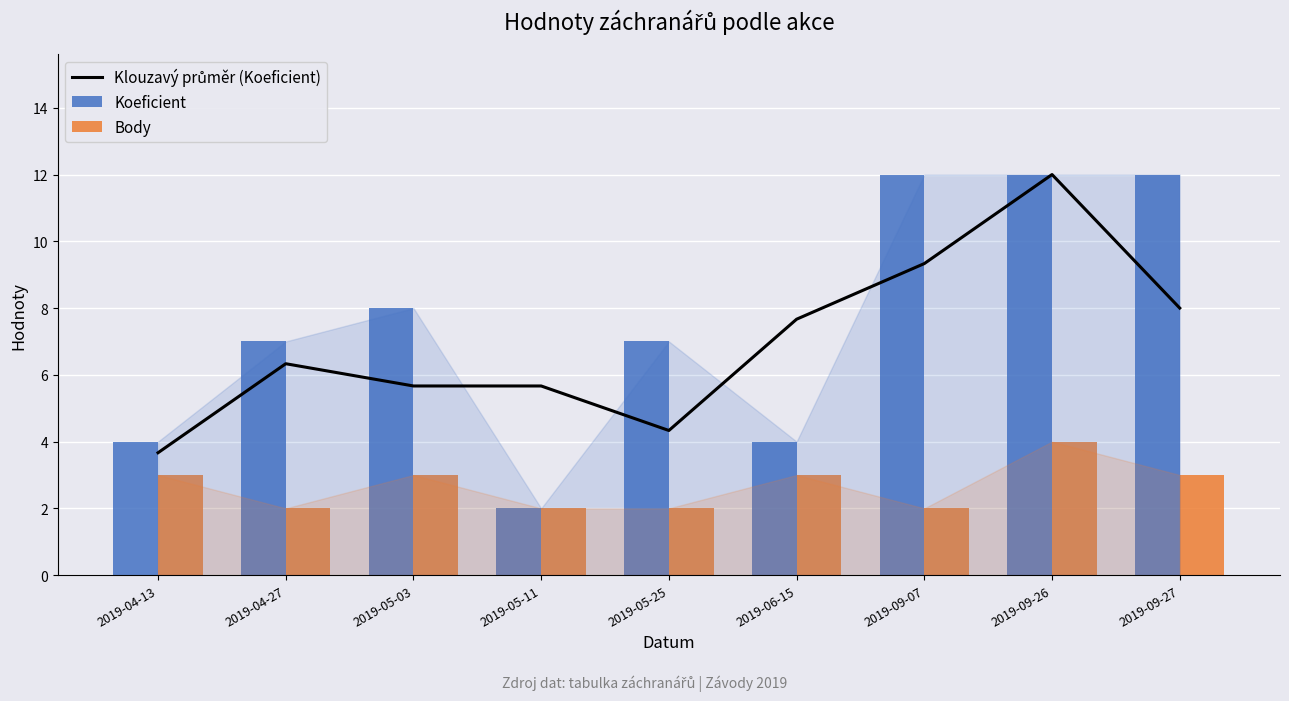

Are the bars grouped side by side (vs. stacked)?

Yes